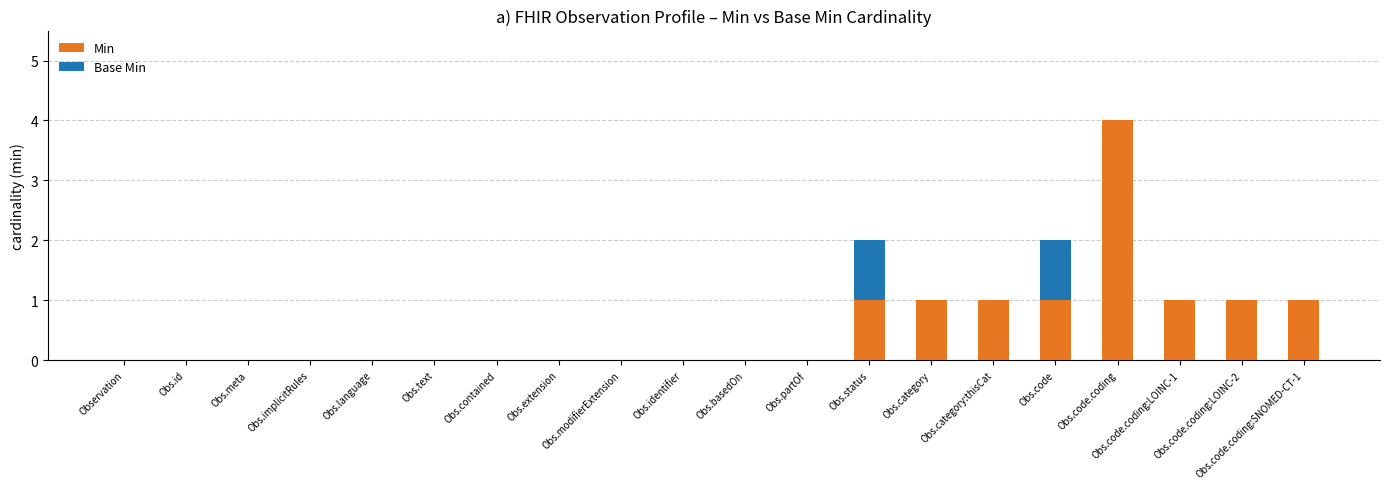

What is the highest value of the Min series?

4